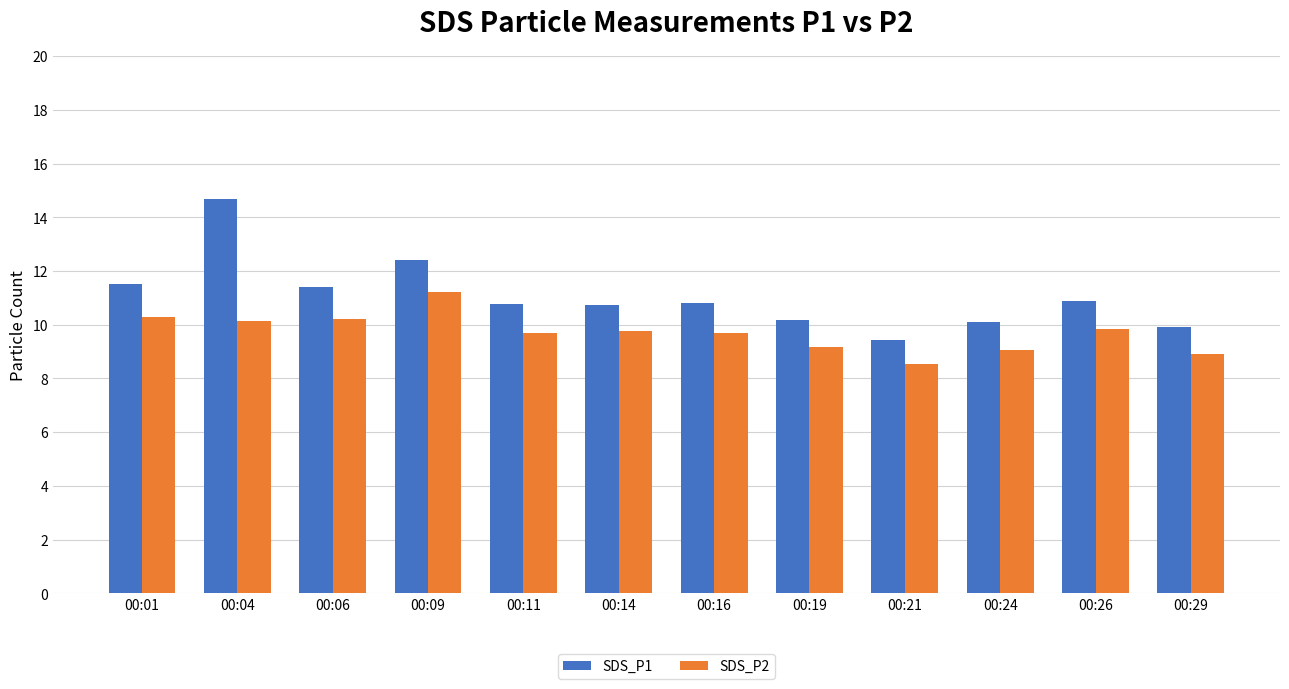

At which category does the chart reach its minimum across all series?

00:21